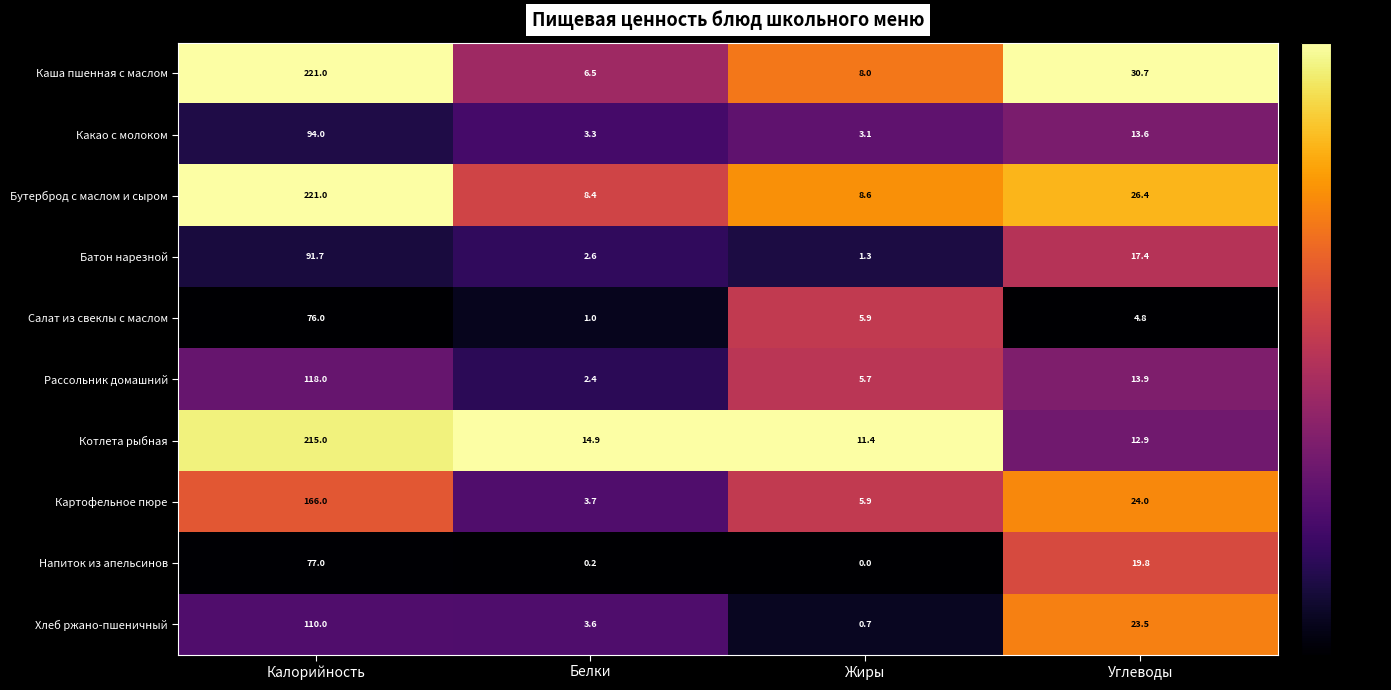

What is the minimum value for Картофельное пюре?

3.7